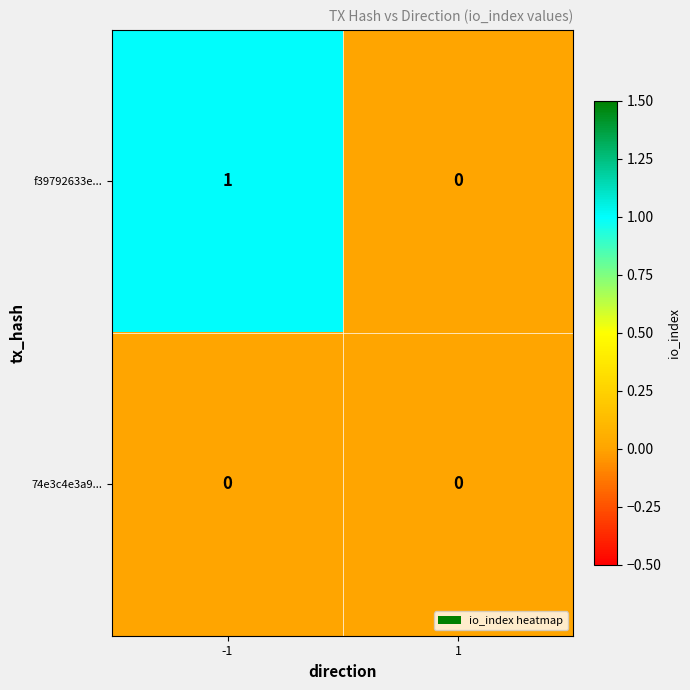

Which series has the largest range (max minus min)?

f39792633e...